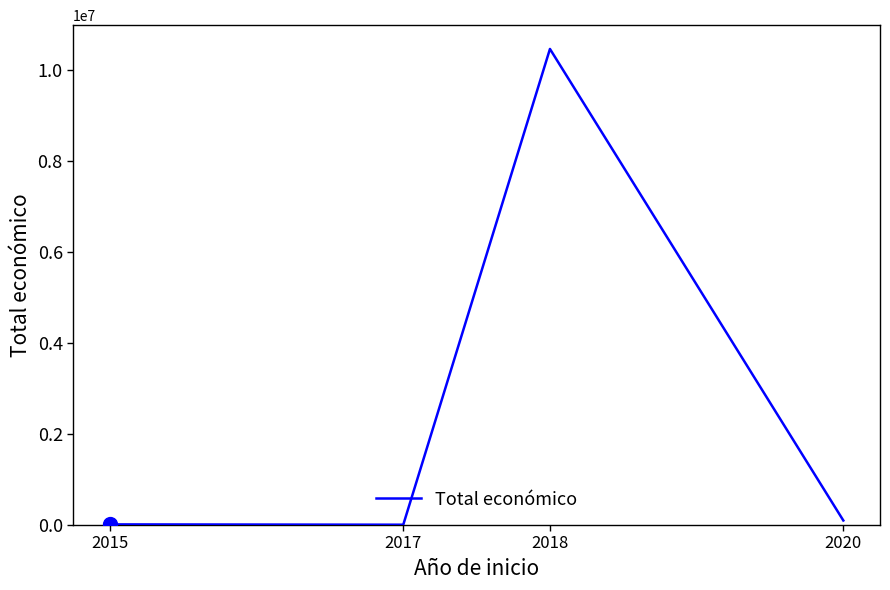

What is the difference between the maximum and minimum values?

10450416